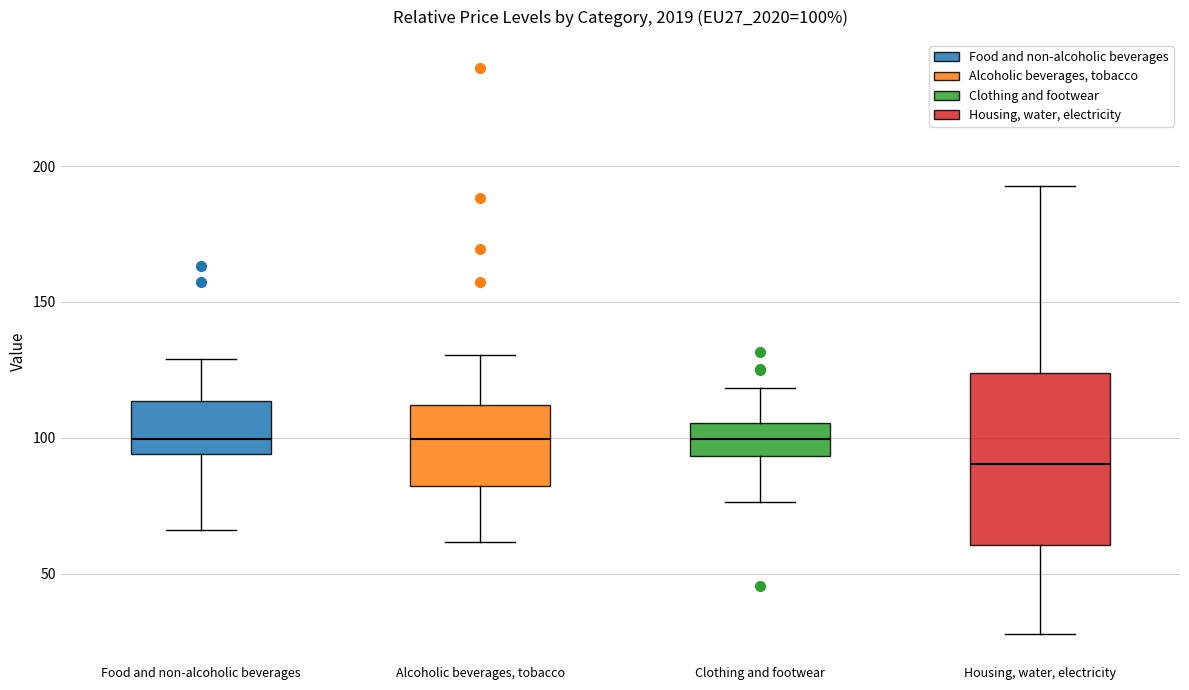

Which box is the tallest, from its lower edge to its upper edge?

Housing, water, electricity